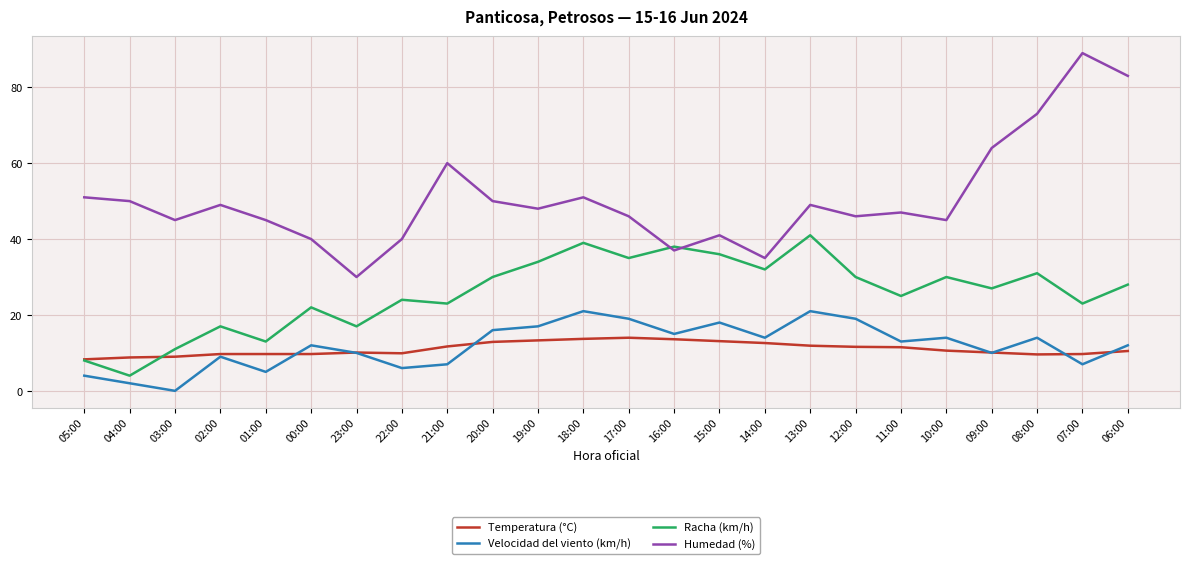

True or false: Racha (km/h) has a value of 8.3 at 11:00.

False